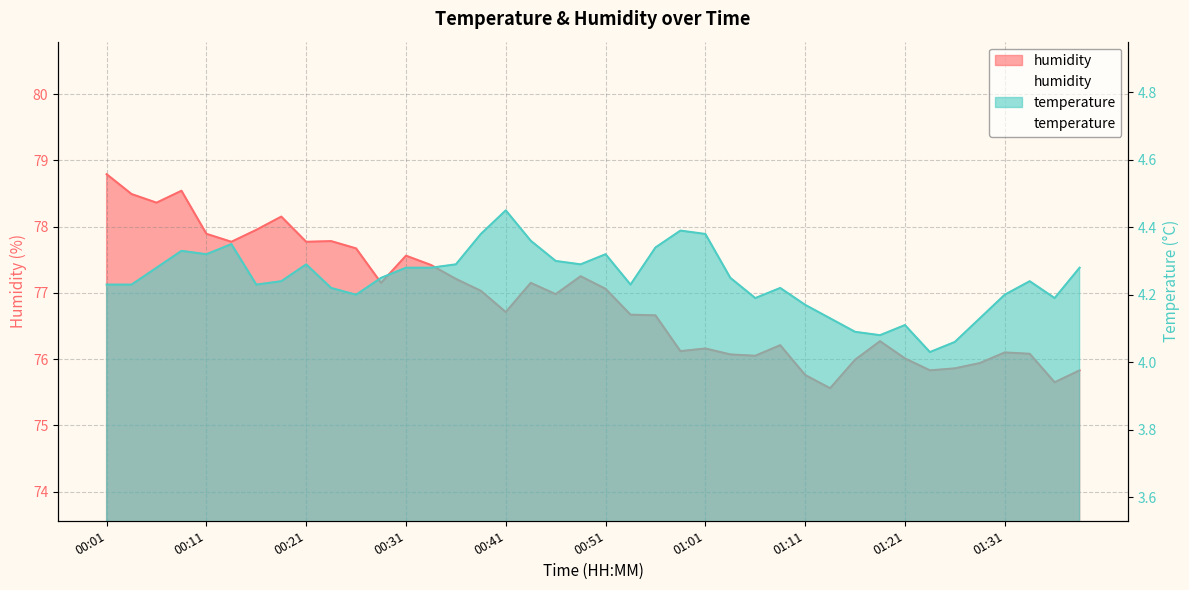

What is the label of the 33rd point from the right?

00:18